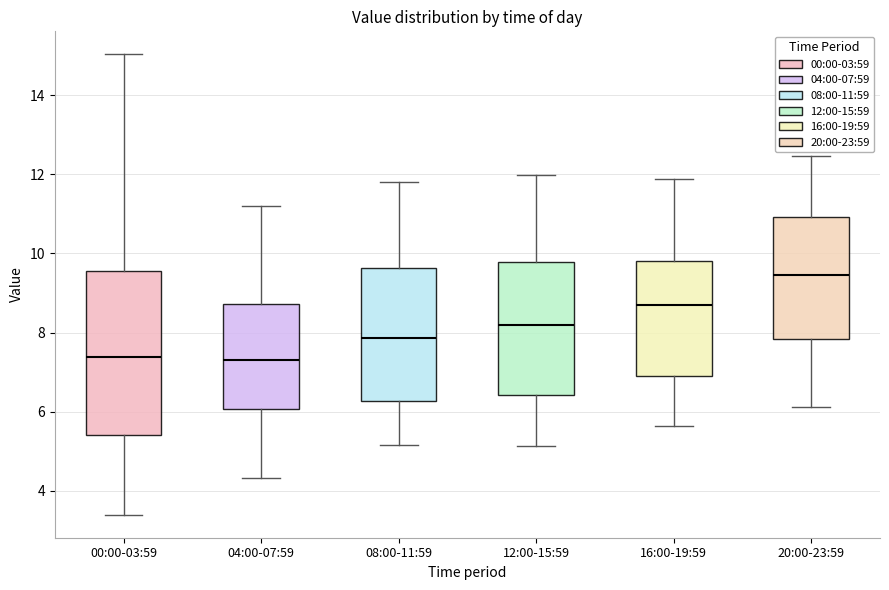

Which box is the tallest, from its lower edge to its upper edge?

00:00-03:59